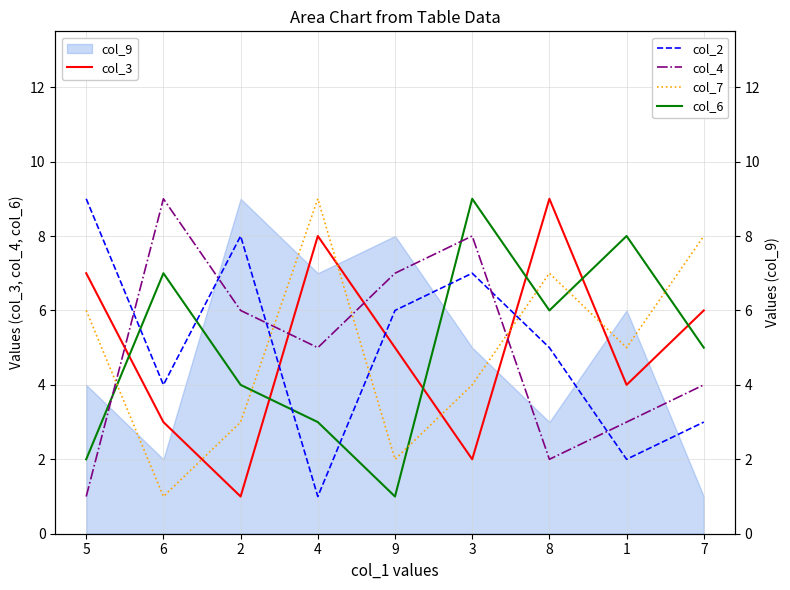

How many values in the col_4 series exceed 5?

4